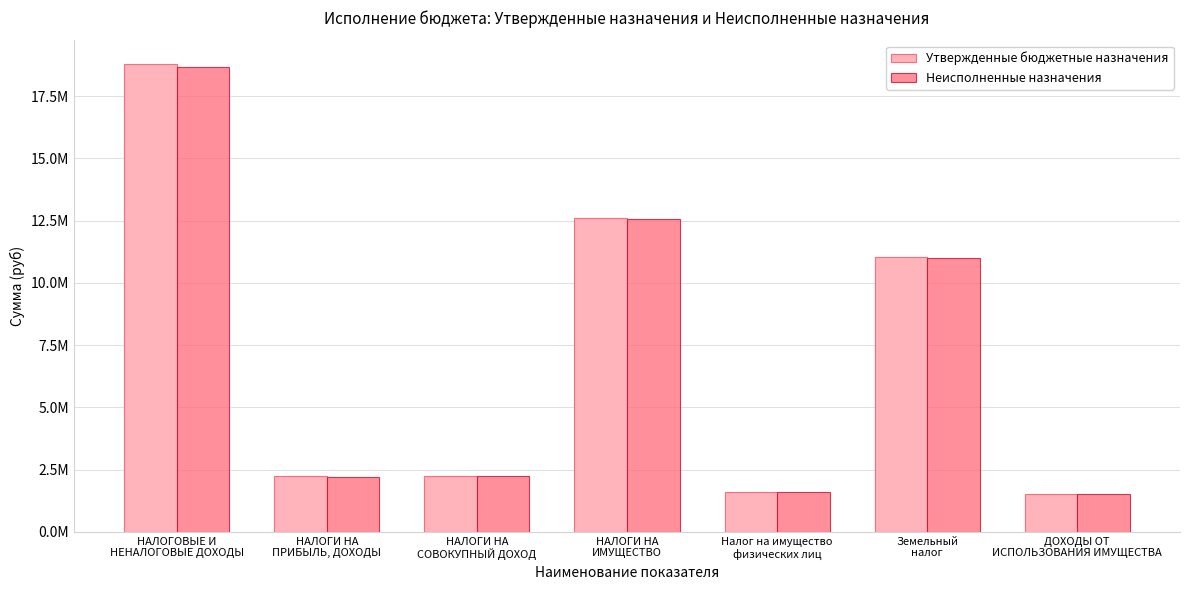

The value of Утвержденные бюджетные назначения at Налог на имущество
физических лиц is 1600000.0. True or false?

True